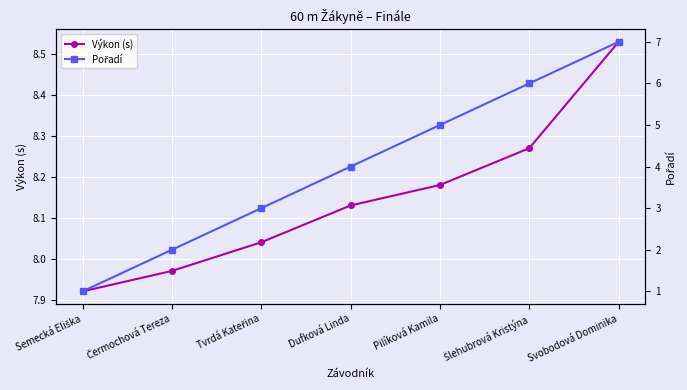

Rank the series by their average value, from lowest to highest.

Pořadí, Výkon (s)